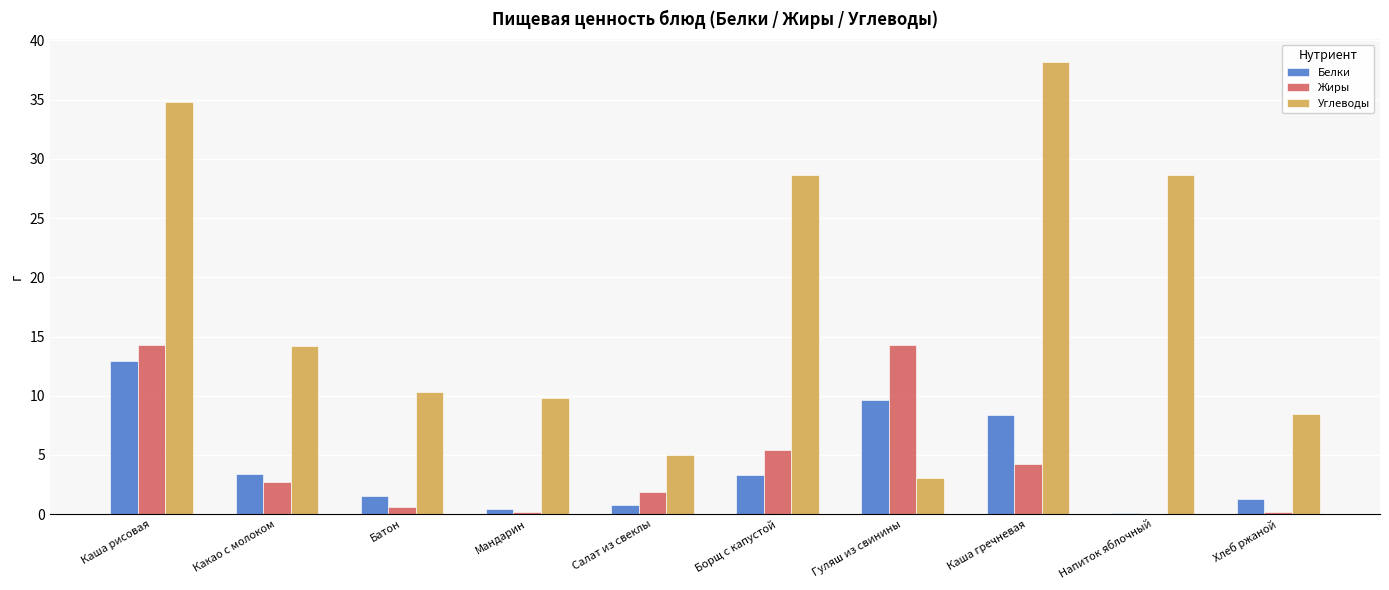

Which series has the largest total across all categories?

Углеводы